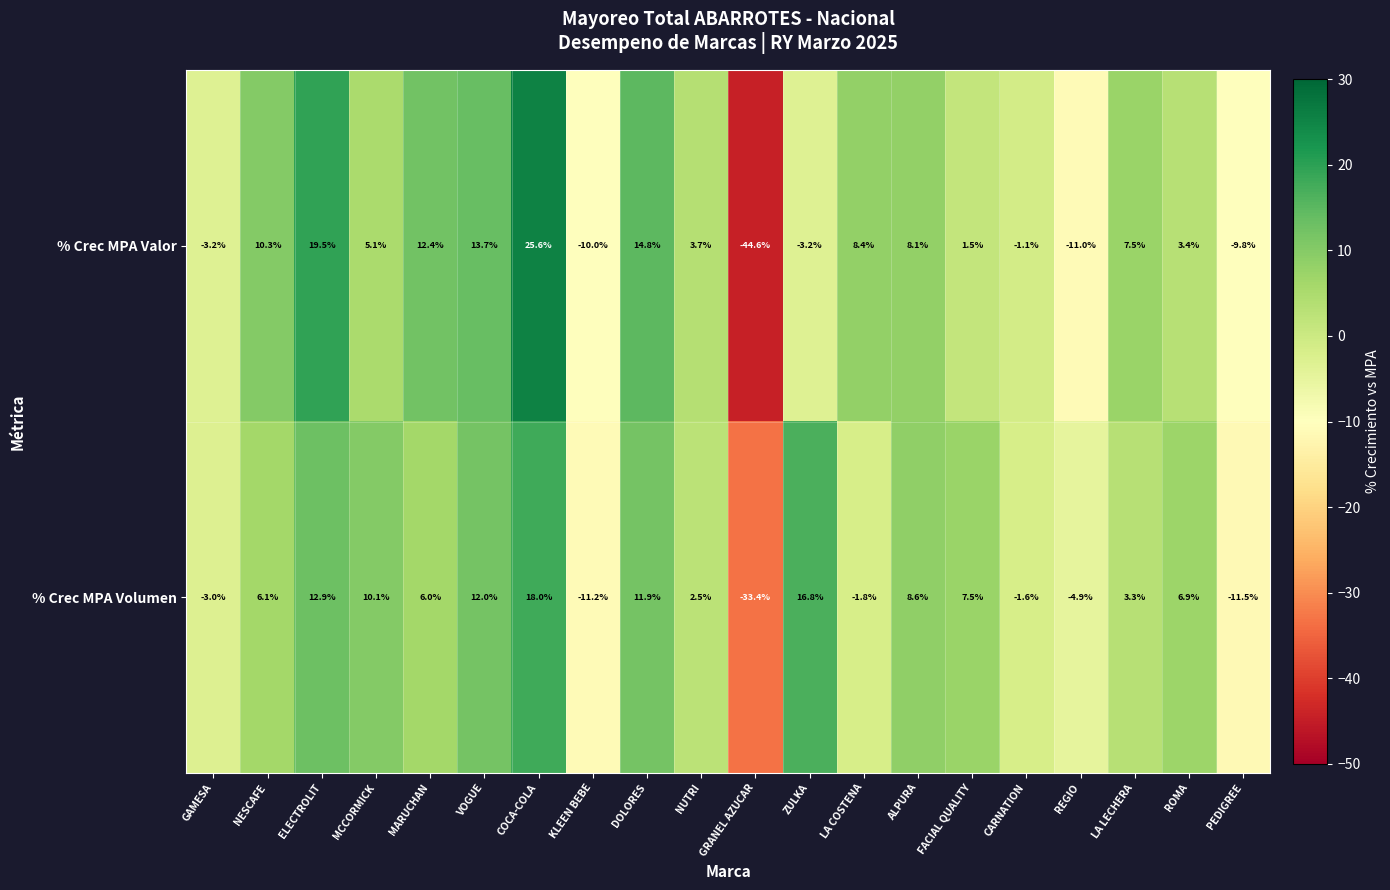

What is the difference between the % Crec MPA Valor values at GAMESA and MARUCHAN?

15.6